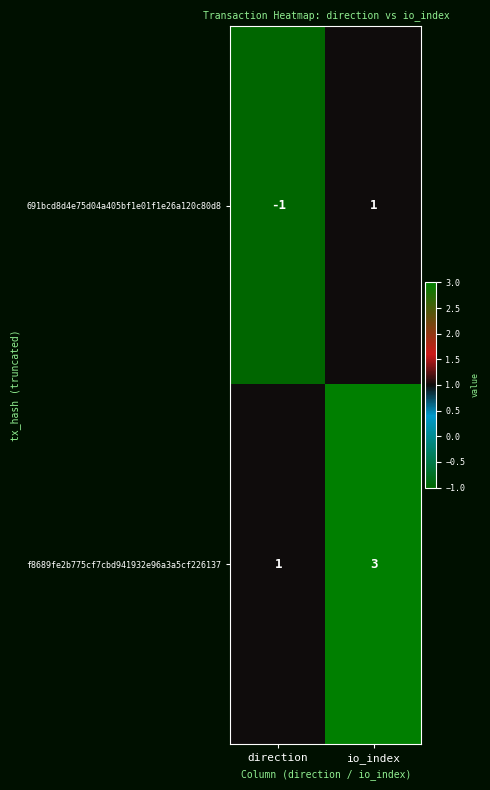

Is it true that 691bcd8d4e75d04a405bf1e01f1e26a120c80d8 equals -1 at direction?

True